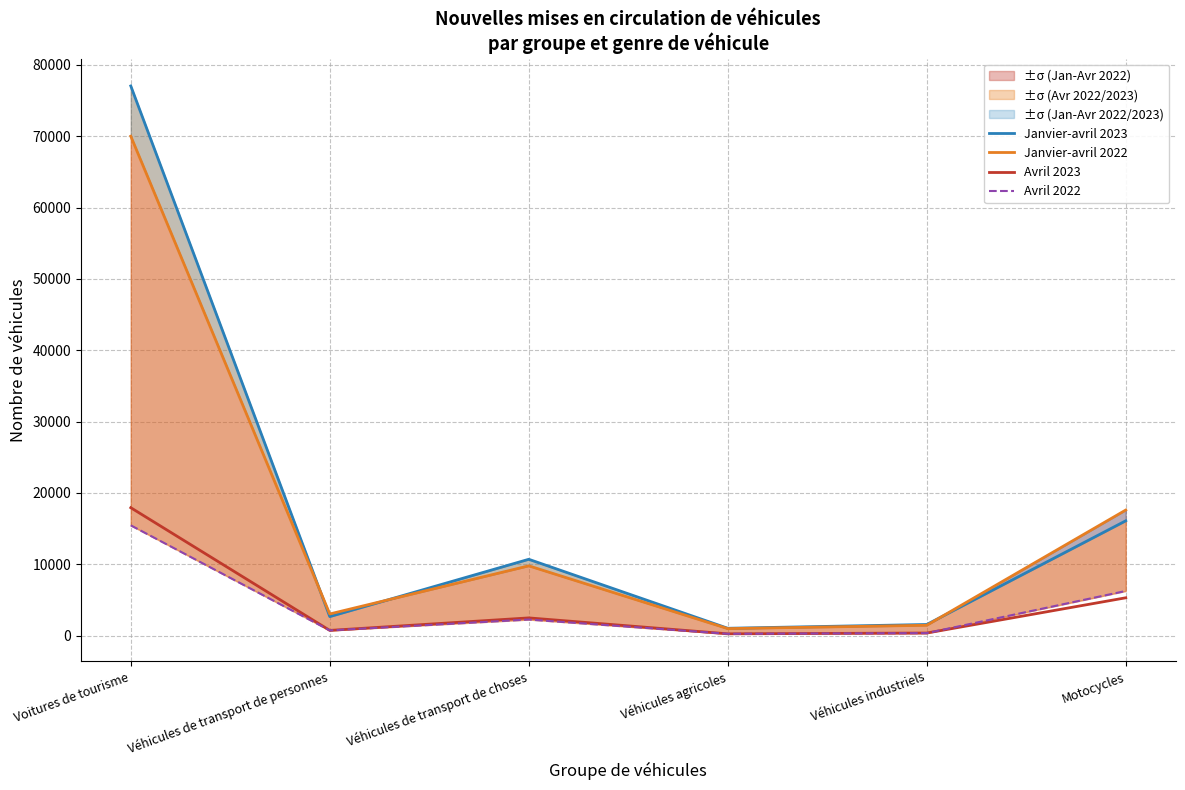

What is the total value across all series at Véhicules industriels?

3758